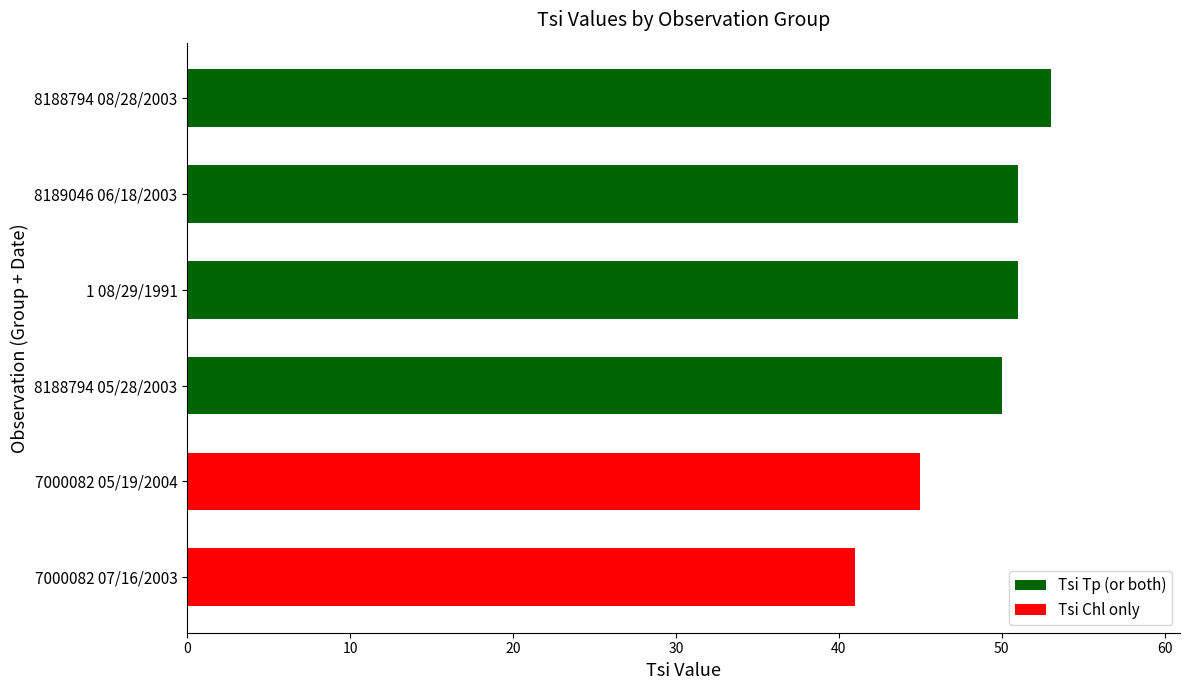

Reading top to bottom, transcribe all the data shown in this chart.

53	51	51	50	45	41